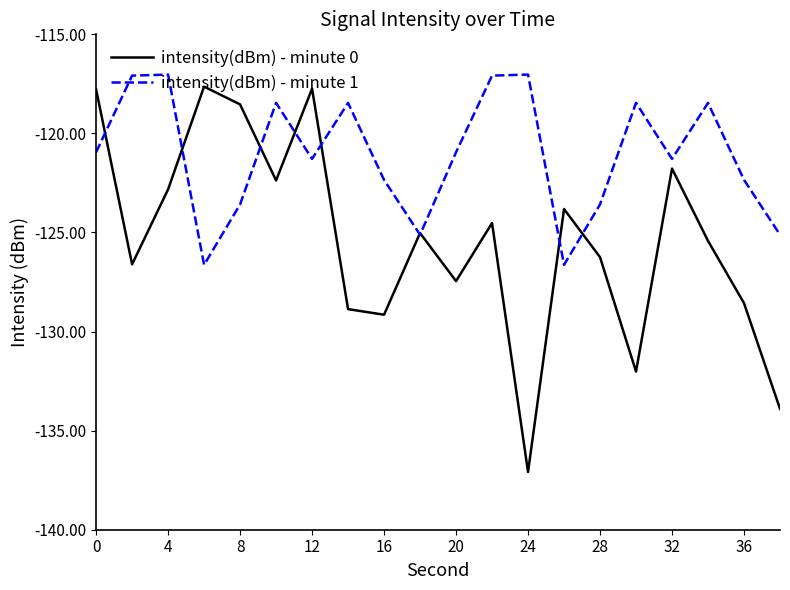

What is the minimum value for intensity(dBm) - minute 0?

-137.1